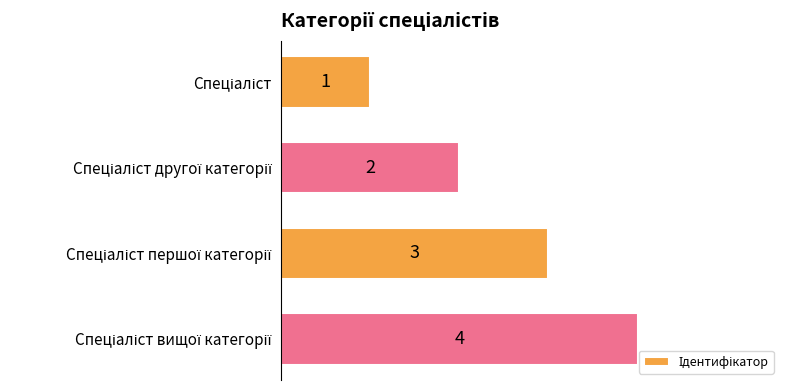

Count the values in the range 2 to 4.

3